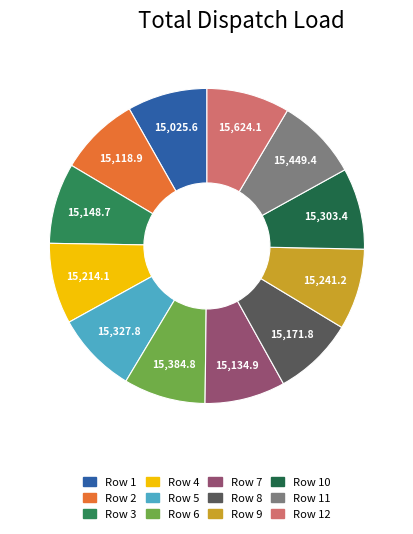

How many slices are in this pie chart?

12